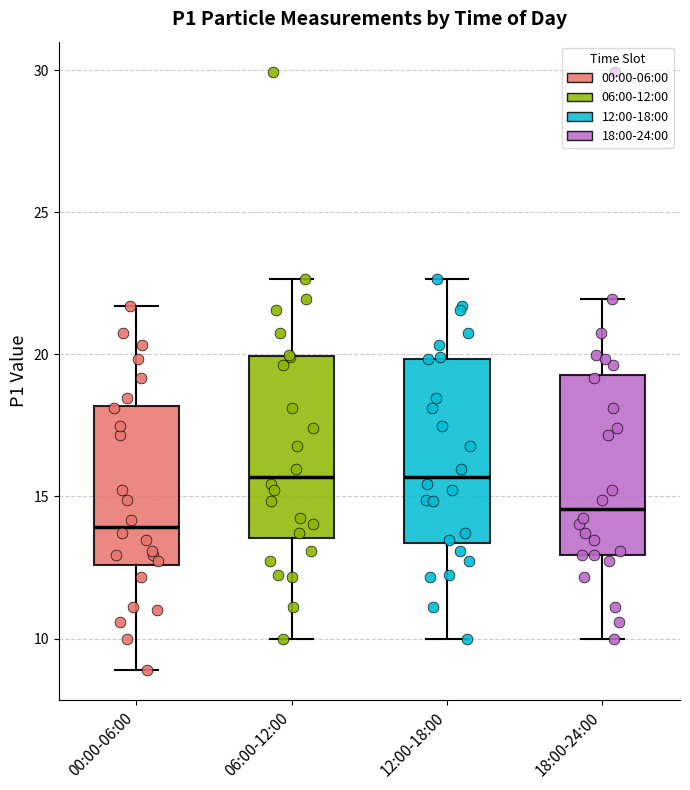

Where does the upper whisker of the box for 12:00-18:00 end on the y-axis? The values are not printed on the chart, so give them approximately, as read against the axis.

22.5